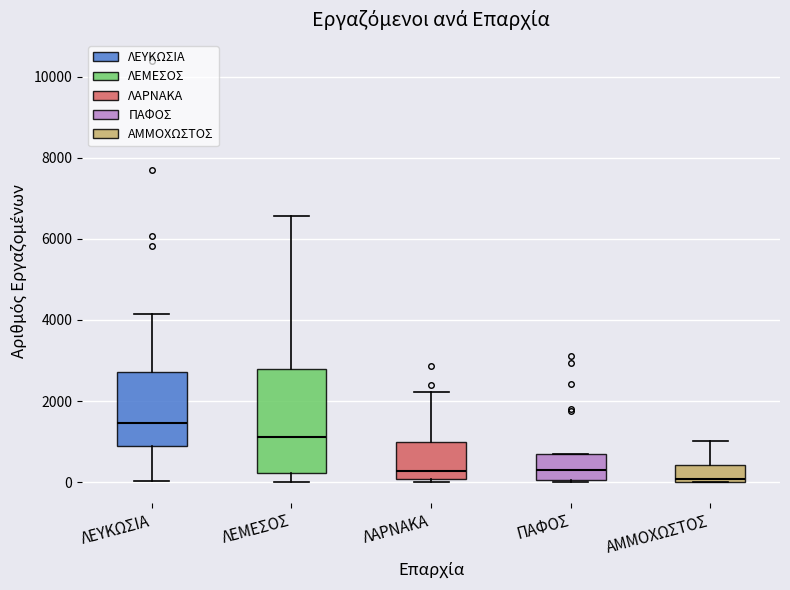

Reading left to right, transcribe this box plot: for each box, give where its median line is, the range the box spans, and where its two whiskers end, as read against the y-axis. The values are not printed on the chart, so give them approximately, as read against the axis.

ΛΕΥΚΩΣΙΑ: median 1400, box 800 to 2800, whiskers 0 to 4200
ΛΕΜΕΣΟΣ: median 1200, box 200 to 2800, whiskers 0 to 6600
ΛΑΡΝΑΚΑ: median 200, box 0 to 1000, whiskers 0 (just below the box's lower edge) to 2200
ΠΑΦΟΣ: median 200, box 0 to 600, whiskers 0 to 600
ΑΜΜΟΧΩΣΤΟΣ: median 0 (just above the box's lower edge), box 0 to 400, whiskers 0 to 1000